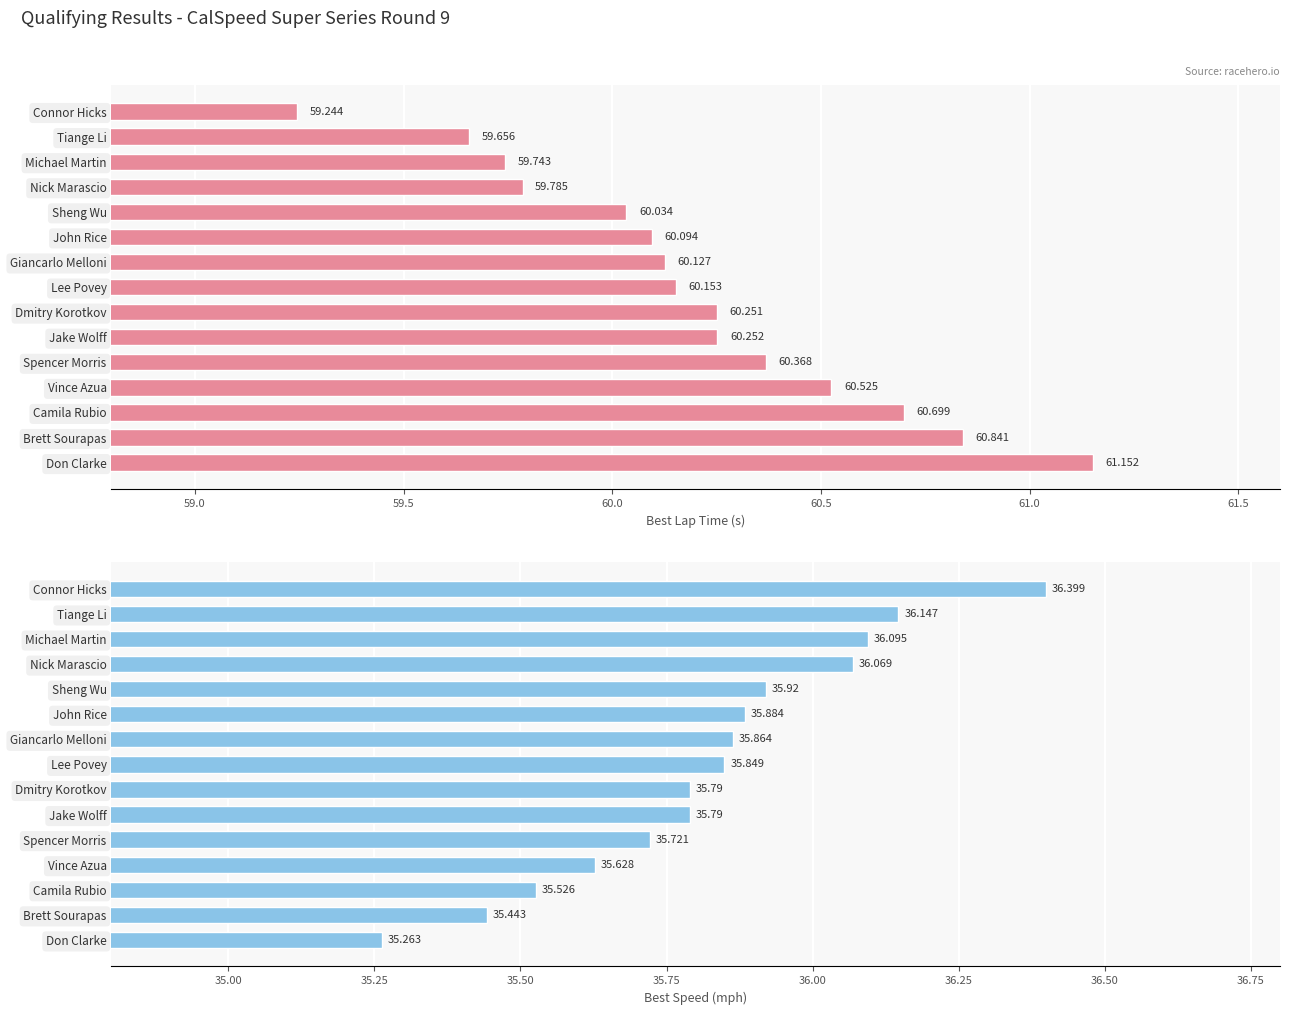

Reading left to right, extract all data points from this chart.

Best Lap time: 59.2	59.7	59.7	59.8	60.0	60.1	60.1	60.2	60.3	60.3	60.4	60.5	60.7	60.8	61.2
Best Speed: 36.4	36.1	36.1	36.1	35.9	35.9	35.9	35.8	35.8	35.8	35.7	35.6	35.5	35.4	35.3